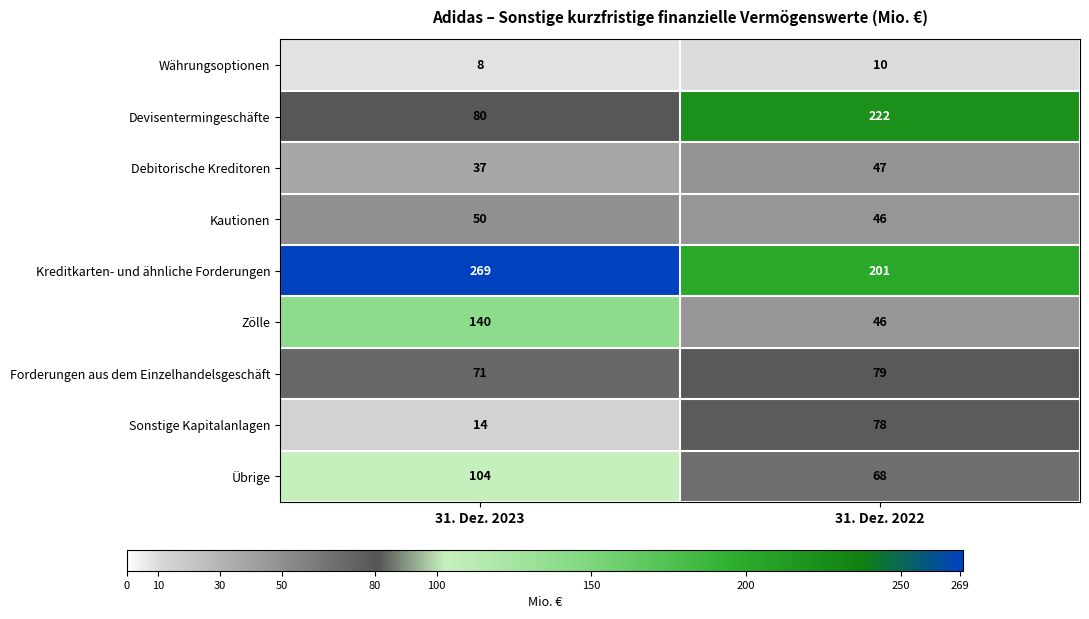

What is the difference between the maximum and minimum values in the Forderungen aus dem Einzelhandelsgeschäft series?

8